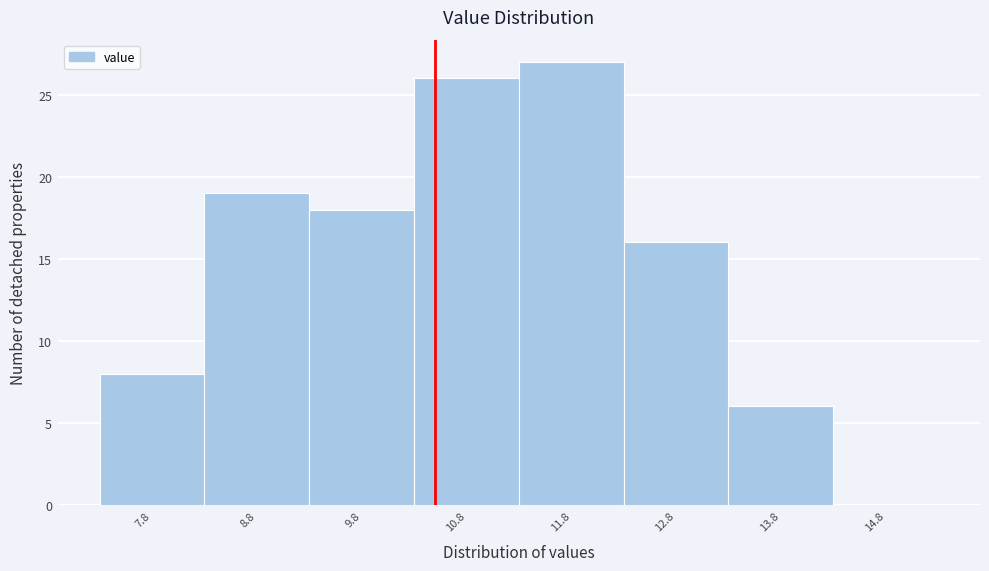

Reading left to right, transcribe this chart: for each bar, give the range it covers on the x-axis and its height. The values are not printed on the chart, so give them approximately, as read against the axis.

7.3 to 8.3: 8
8.3 to 9.3: 19
9.3 to 10.3: 18
10.3 to 11.3: 26
11.3 to 12.3: 27
12.3 to 13.3: 16
13.3 to 14.3: 6
14.3 to 15.3: 0